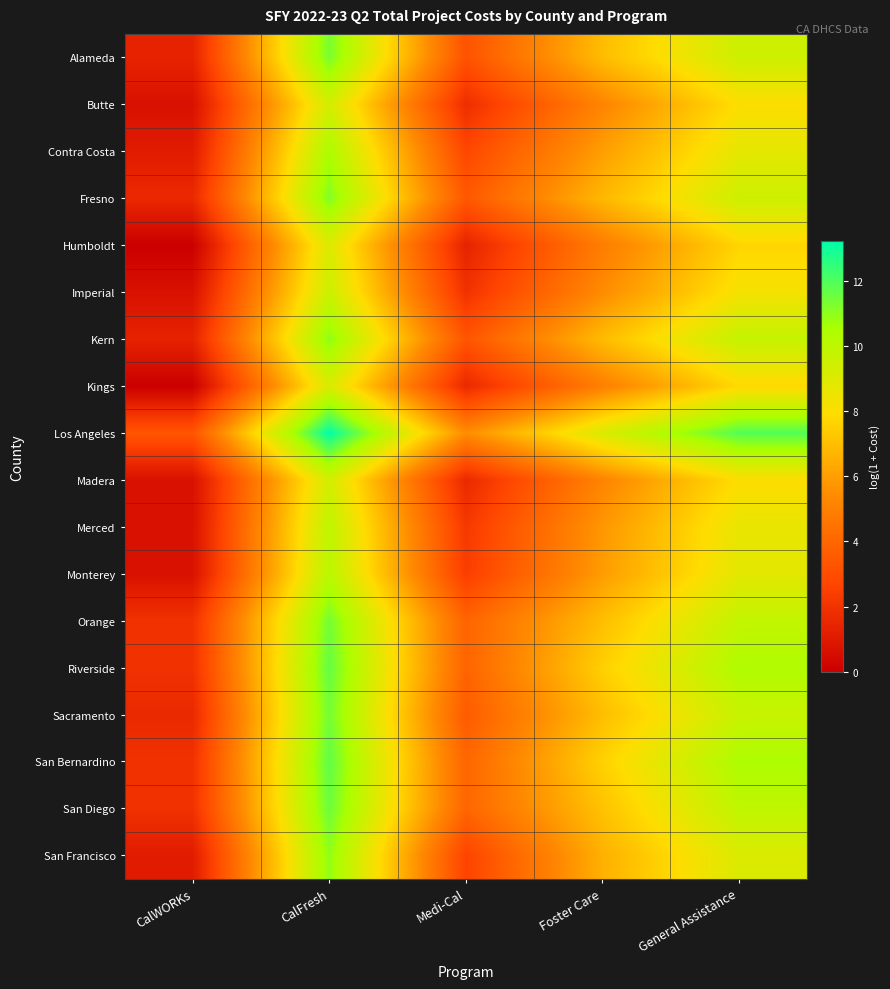

At CalFresh, list the series in order from smallest to largest.

Humboldt, Kings, Madera, Butte, Imperial, Merced, Monterey, Contra Costa, San Francisco, Kern, Fresno, Alameda, Sacramento, Orange, San Diego, Riverside, San Bernardino, Los Angeles